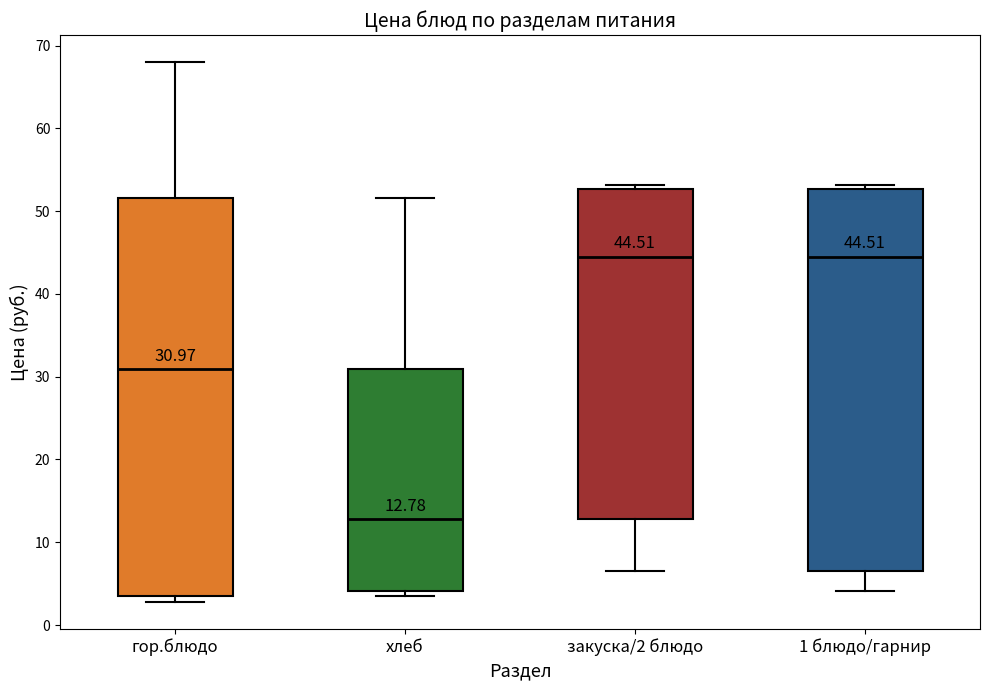

Which box has the lowest median line?

хлеб